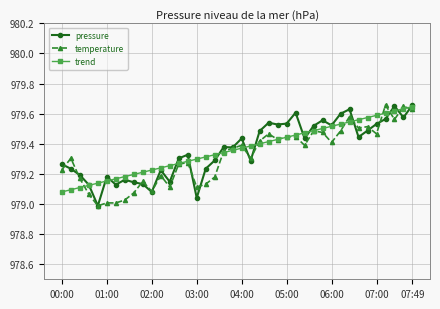

True or false: pressure has more than 2 points higher than both neighbors.

True